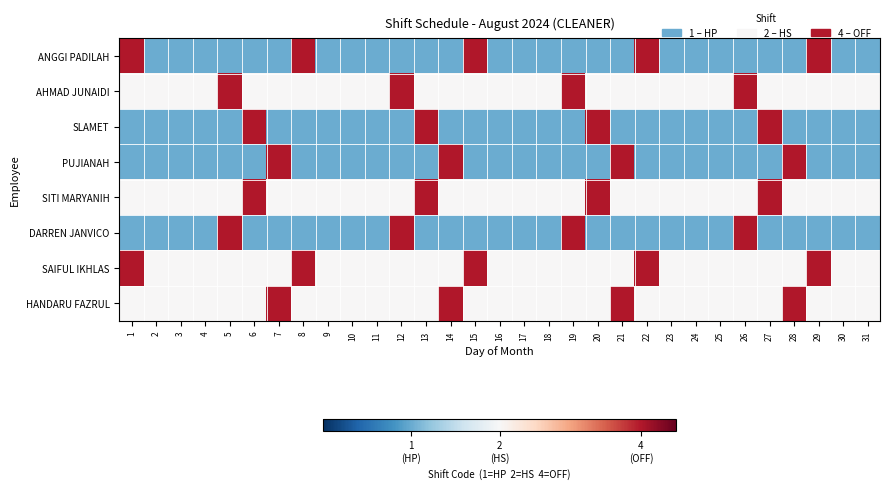

List the series in order of their peak value, lowest first.

ANGGI PADILAH, AHMAD JUNAIDI, SLAMET, PUJIANAH, SITI MARYANIH, DARREN JANVICO, SAIFUL IKHLAS, HANDARU FAZRUL